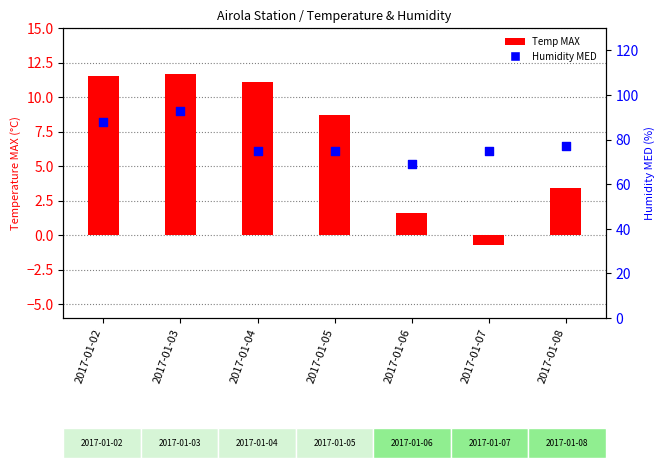

Which series contains the lowest Y value?

Temp MAX